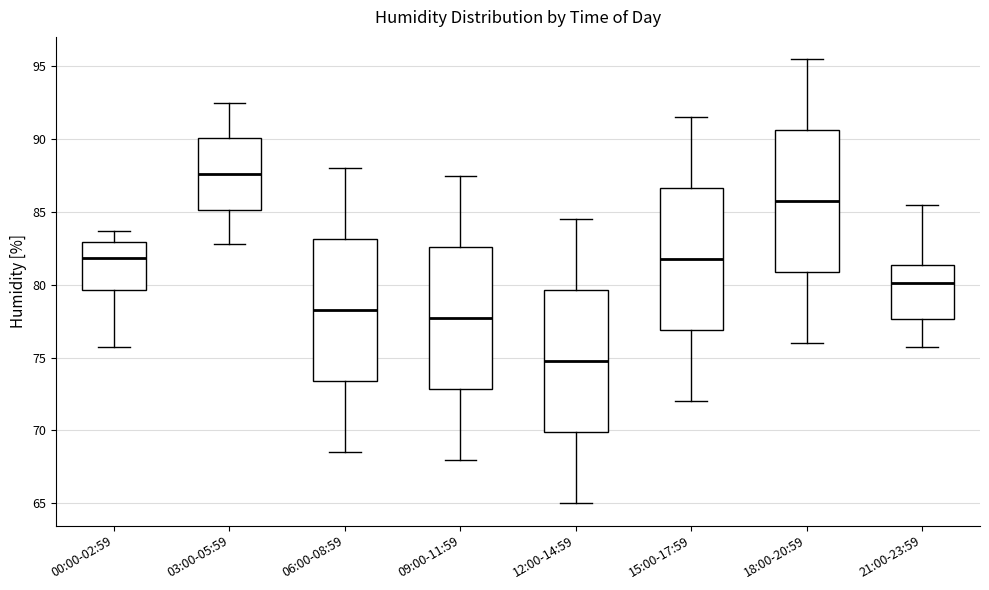

Which box has the highest median line?

03:00-05:59